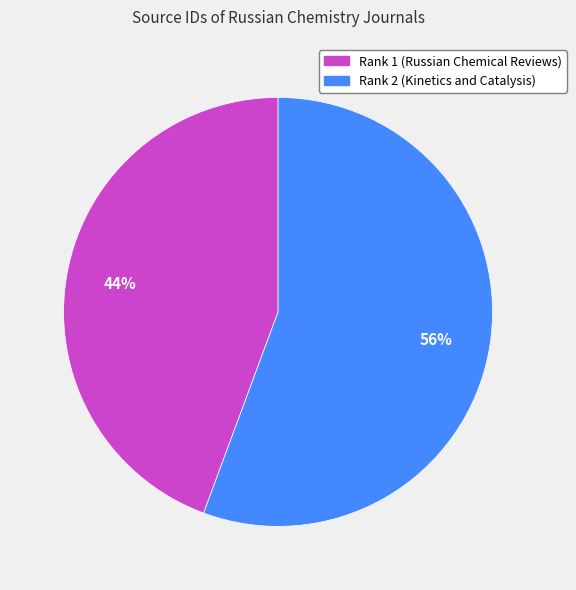

Which category has the smallest portion of the pie?

Rank 1 (Russian Chemical Reviews)